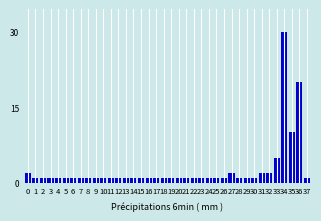

What is the value of the 20th bar from the left?

1